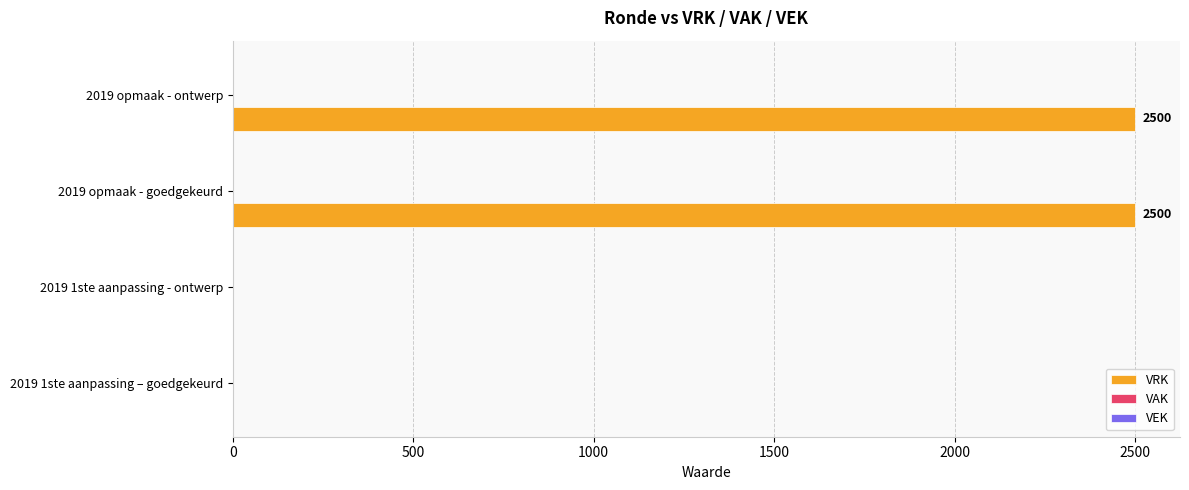

Reading bottom to top, transcribe all the data shown in this chart.

2019 1ste aanpassing – goedgekeurd=0	2019 1ste aanpassing - ontwerp=0	2019 opmaak - goedgekeurd=2500	2019 opmaak - ontwerp=2500